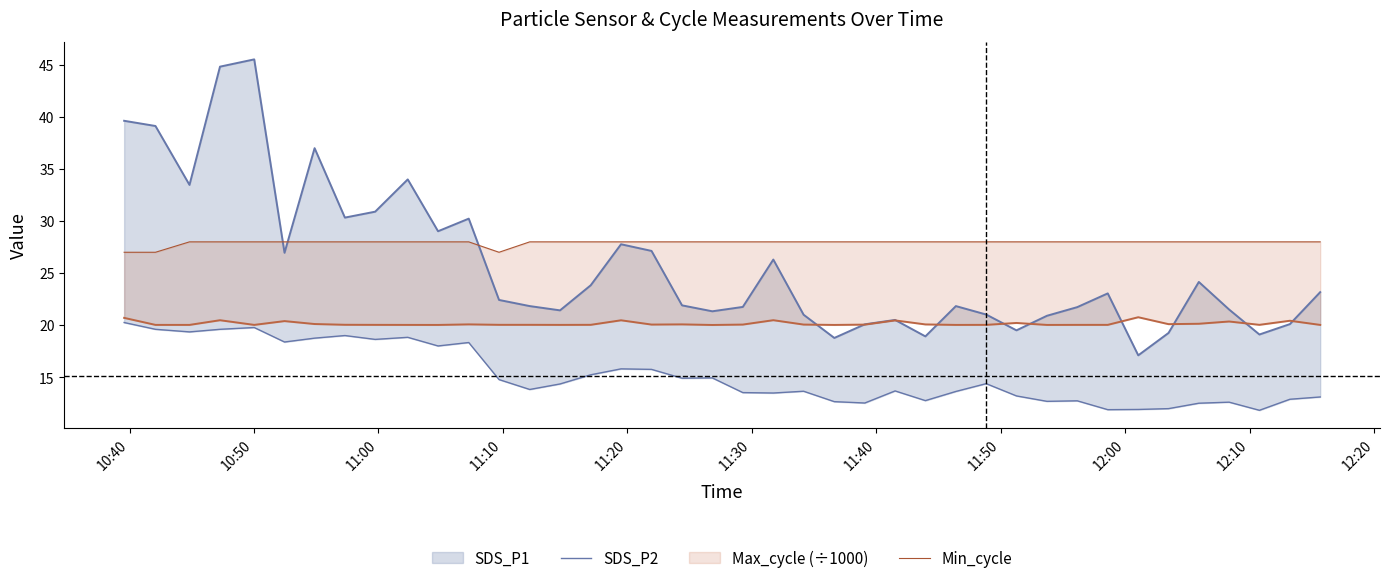

What is the average value of the SDS_P2 series?

15.1